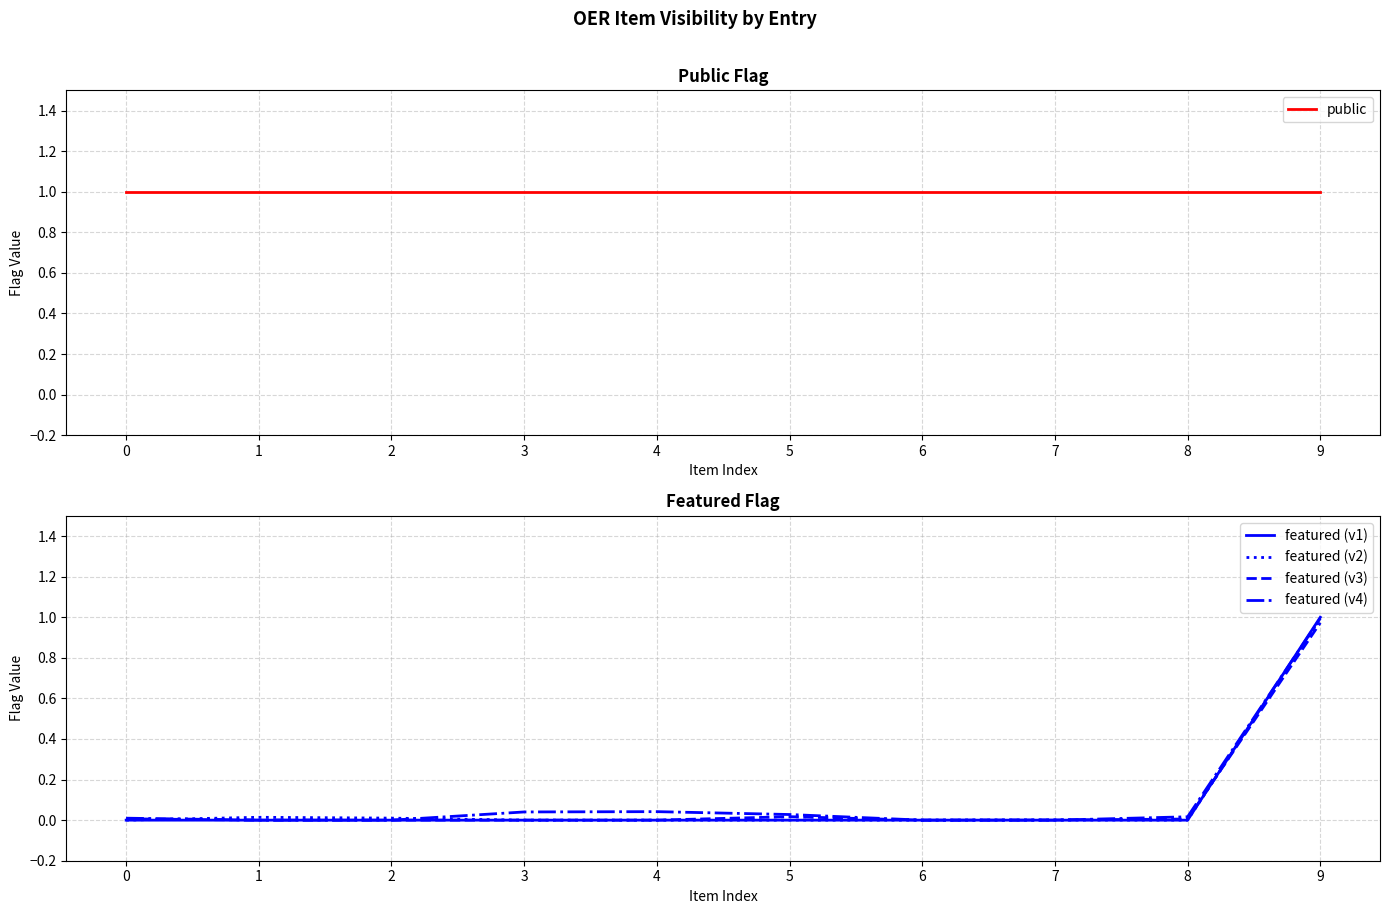

Between 0 and 7, which series saw the biggest shift?

featured (v4)